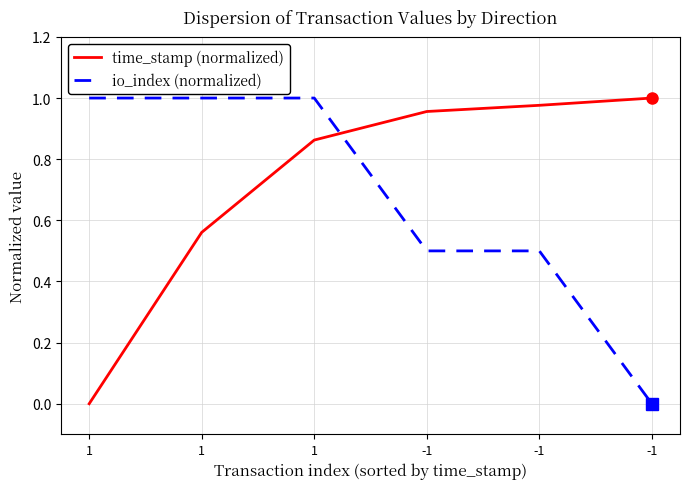

Which category has the lowest value across all series?

1